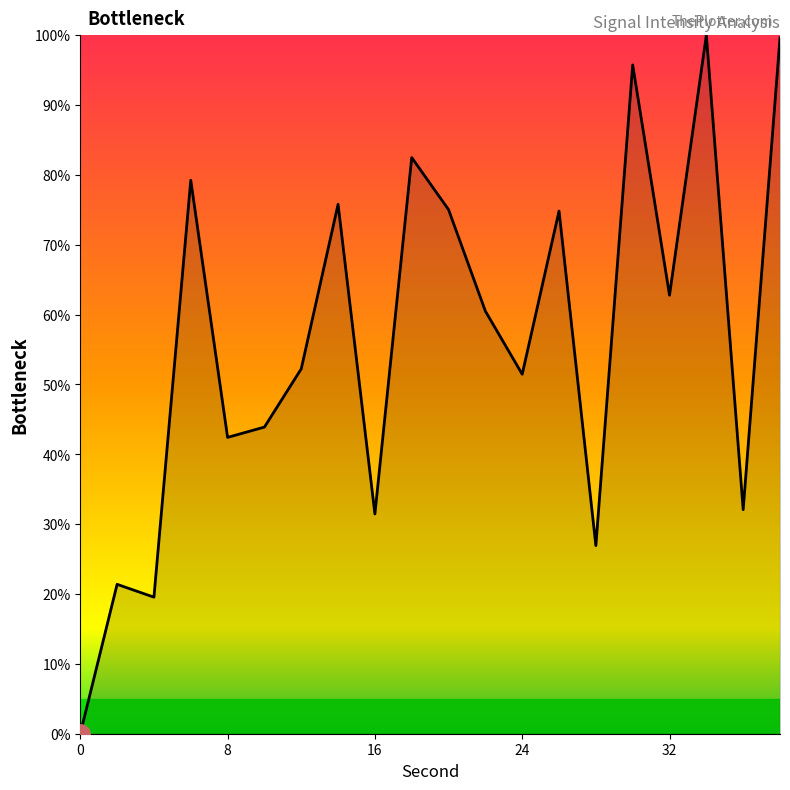

What is the greatest value displayed?

100.0